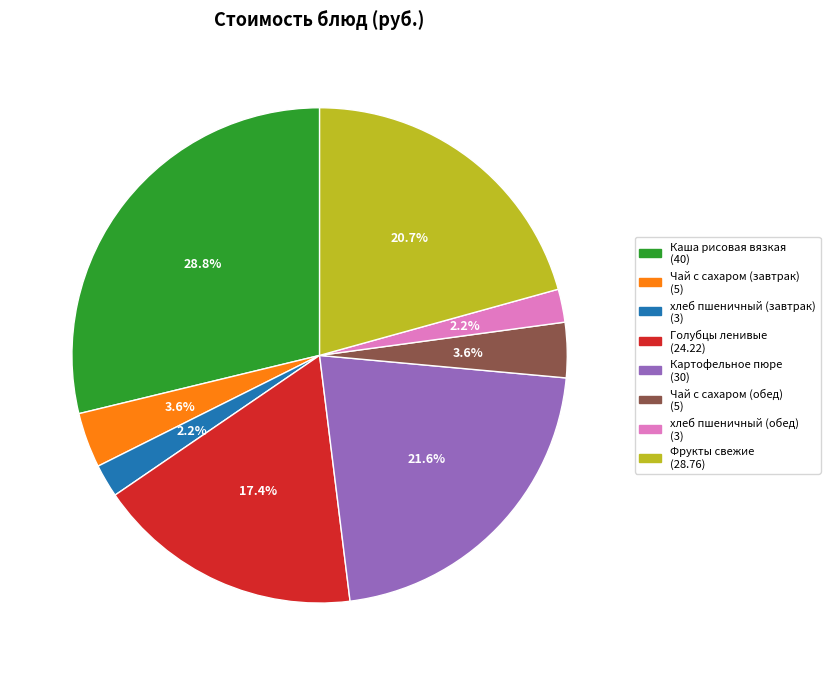

Is the sum of Каша рисовая вязкая and Голубцы ленивые greater than half?

No